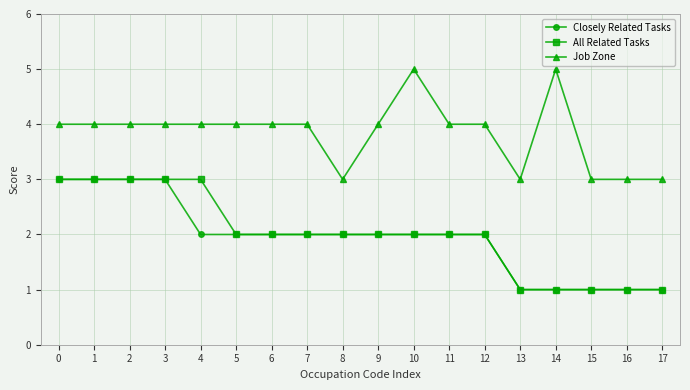

The value of Job Zone at 8 is 3. True or false?

True